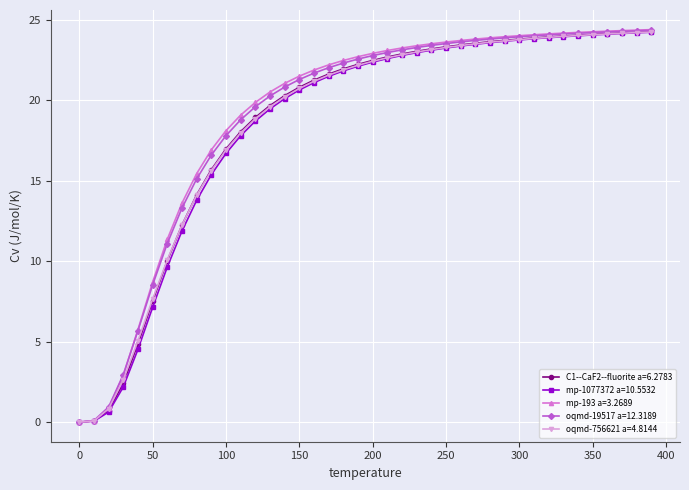

What is the maximum value shown in the chart?

24.4